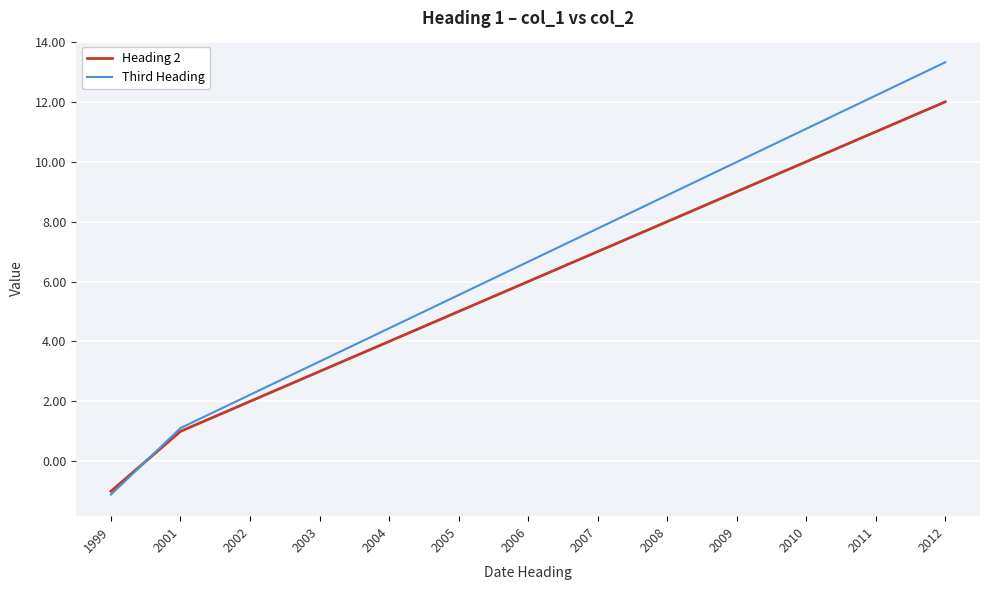

Where is Heading 2 nearest to the value 5?

2005